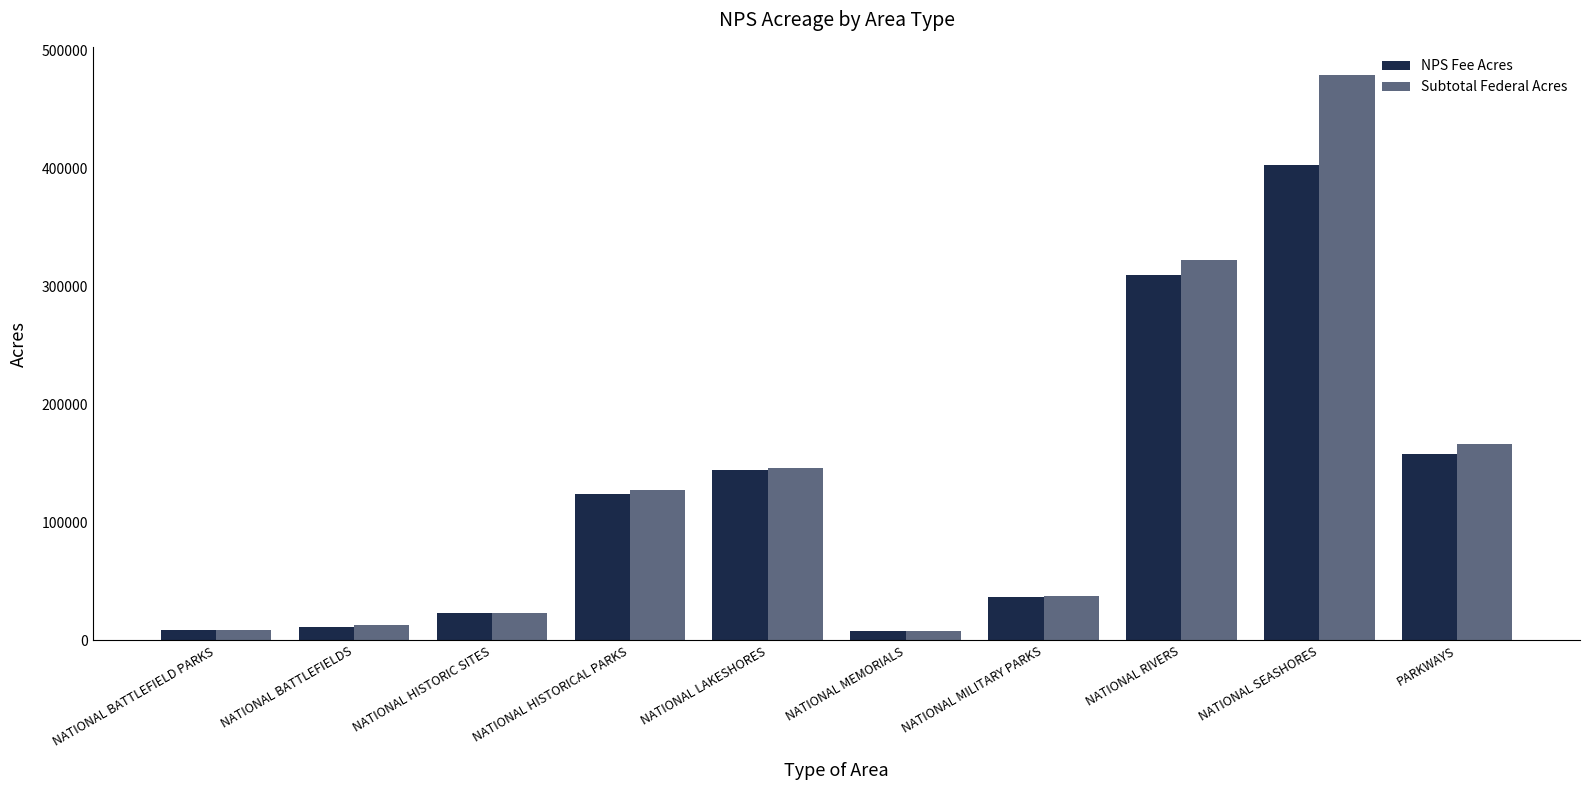

Is the value of Subtotal Federal Acres at NATIONAL BATTLEFIELD PARKS greater than the value of NPS Fee Acres at NATIONAL LAKESHORES?

No